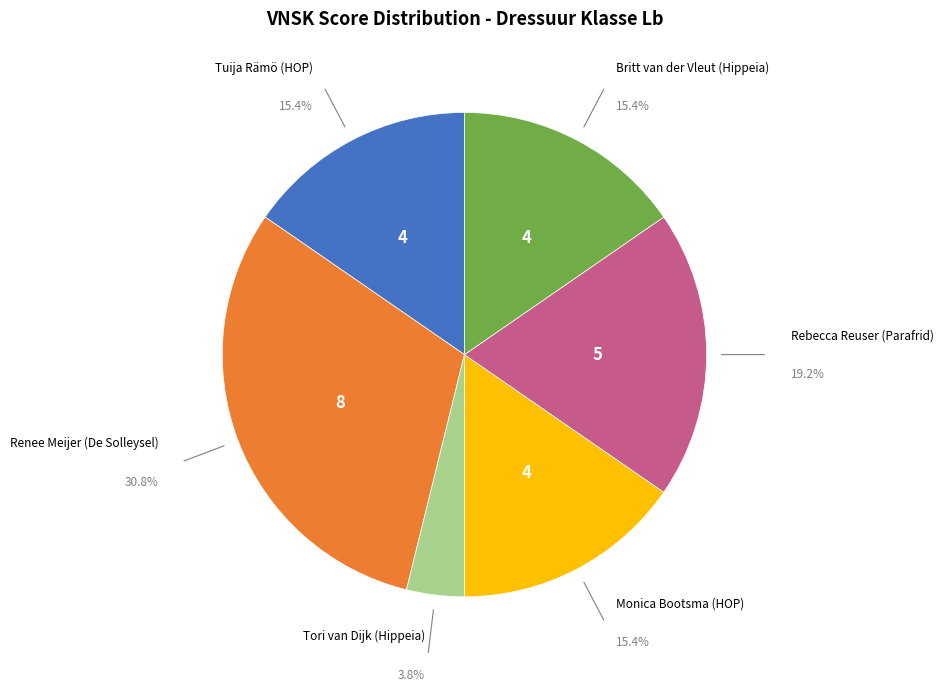

Is there any slice that represents more than half of the pie?

No